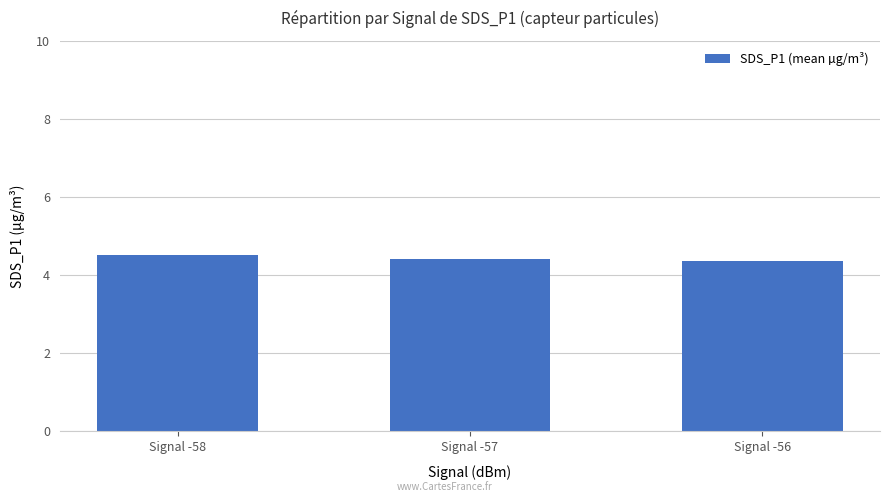

Does the chart contain stacked bars?

No